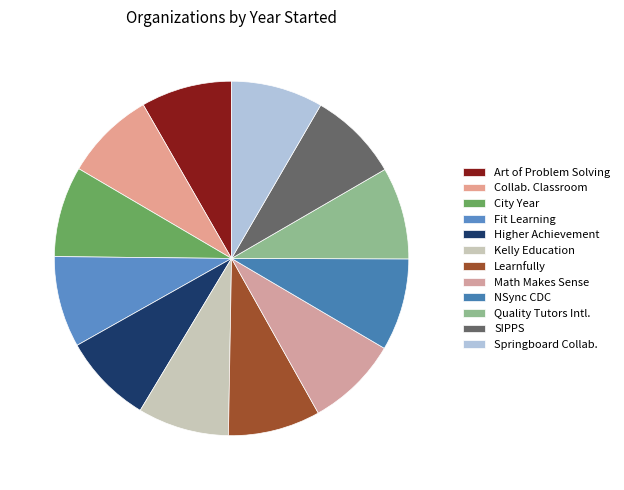

How many slices are in this pie chart?

12